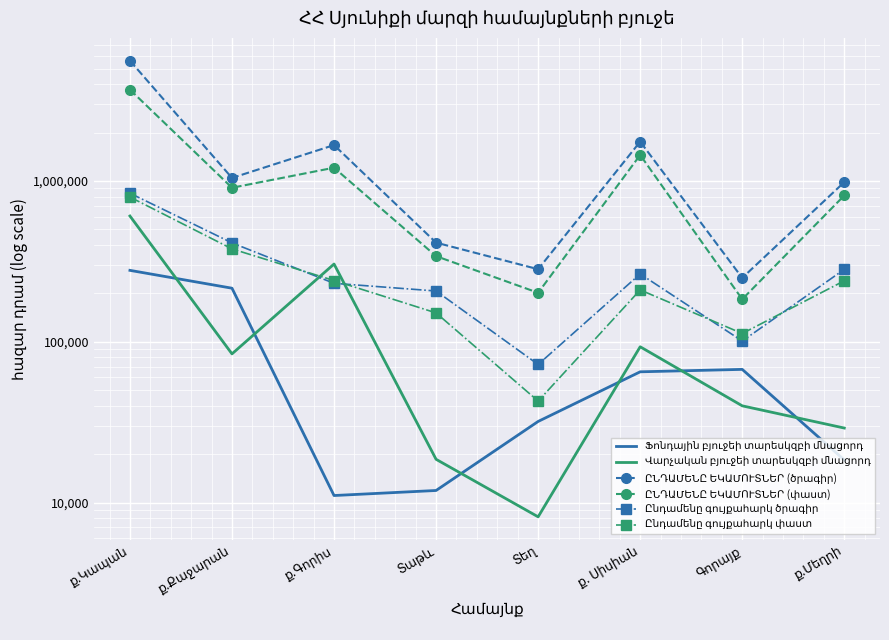

How many values in the ԸՆԴԱՄԵՆԸ ԵԿԱՄՈՒՏՆԵՐ (փաստ) series are below 906851?

4